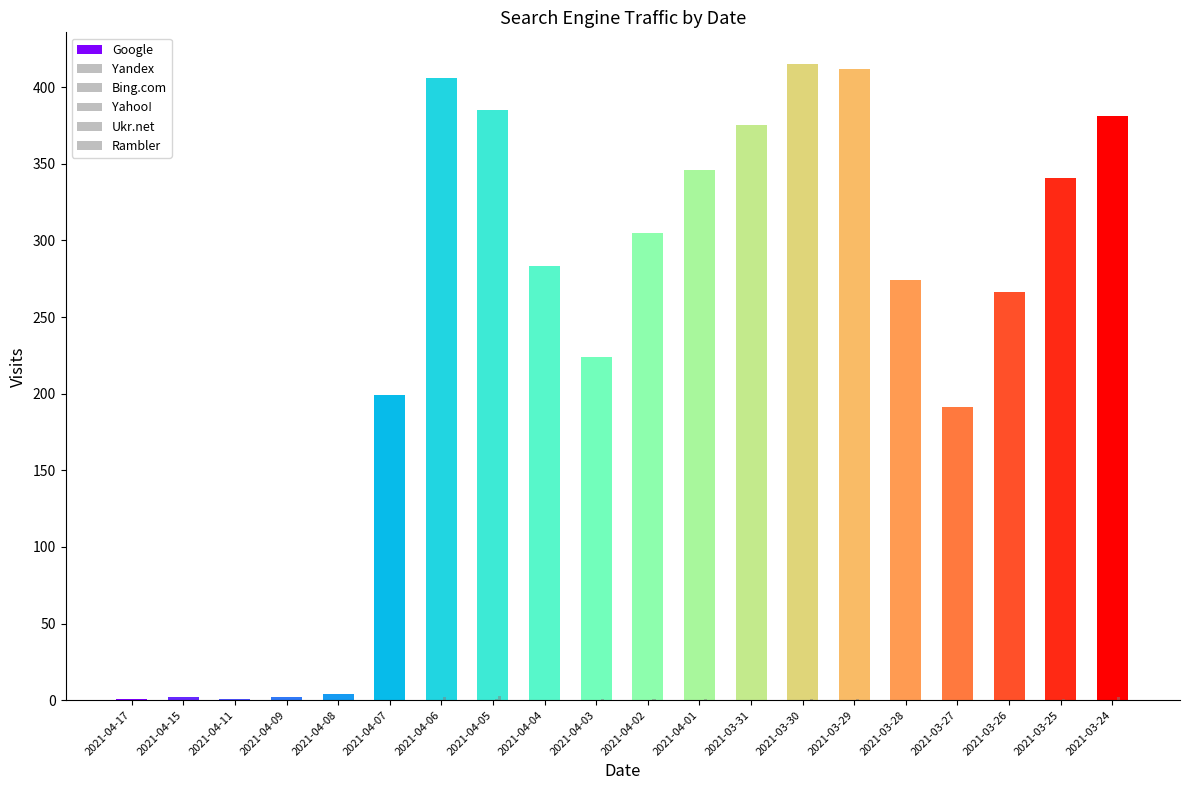

Are the bars grouped side by side (vs. stacked)?

Yes